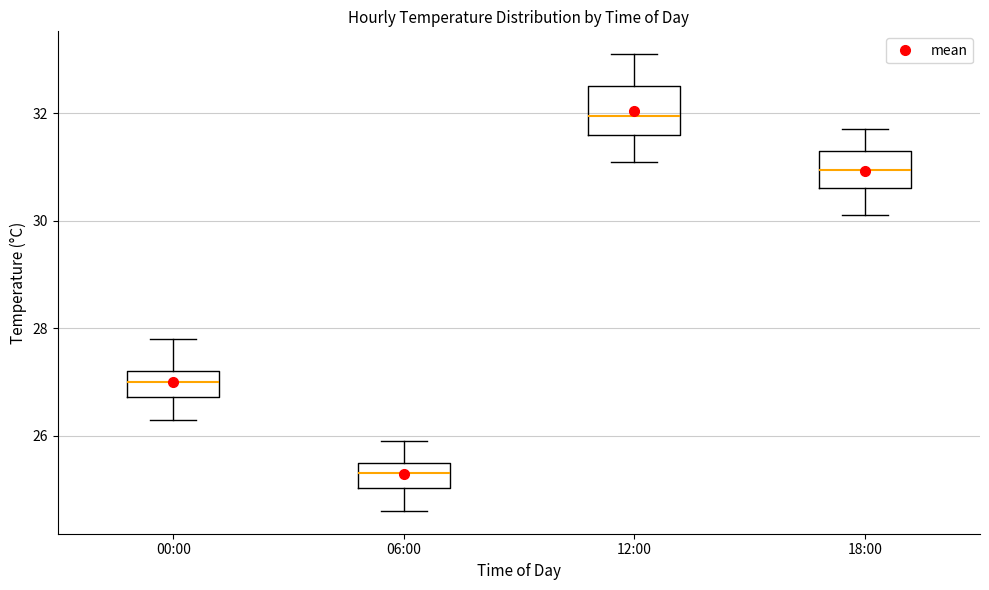

Where does the lower whisker of the box for 06:00 end on the y-axis? The values are not printed on the chart, so give them approximately, as read against the axis.

24.6